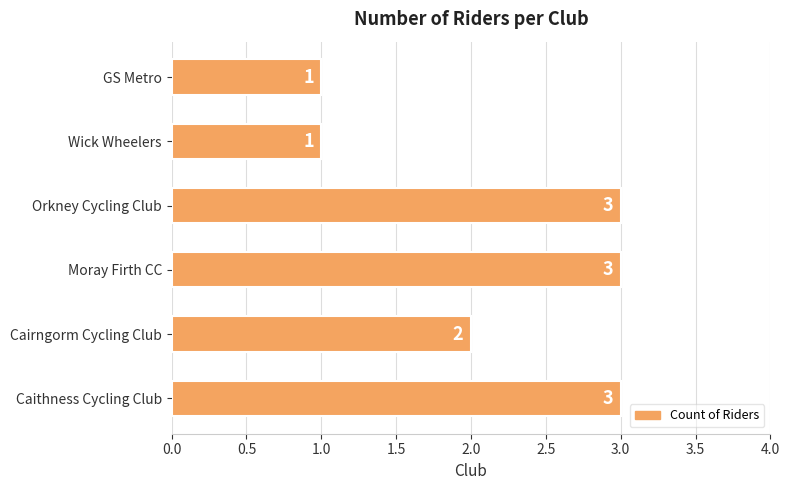

How many values are between 1 and 3?

6